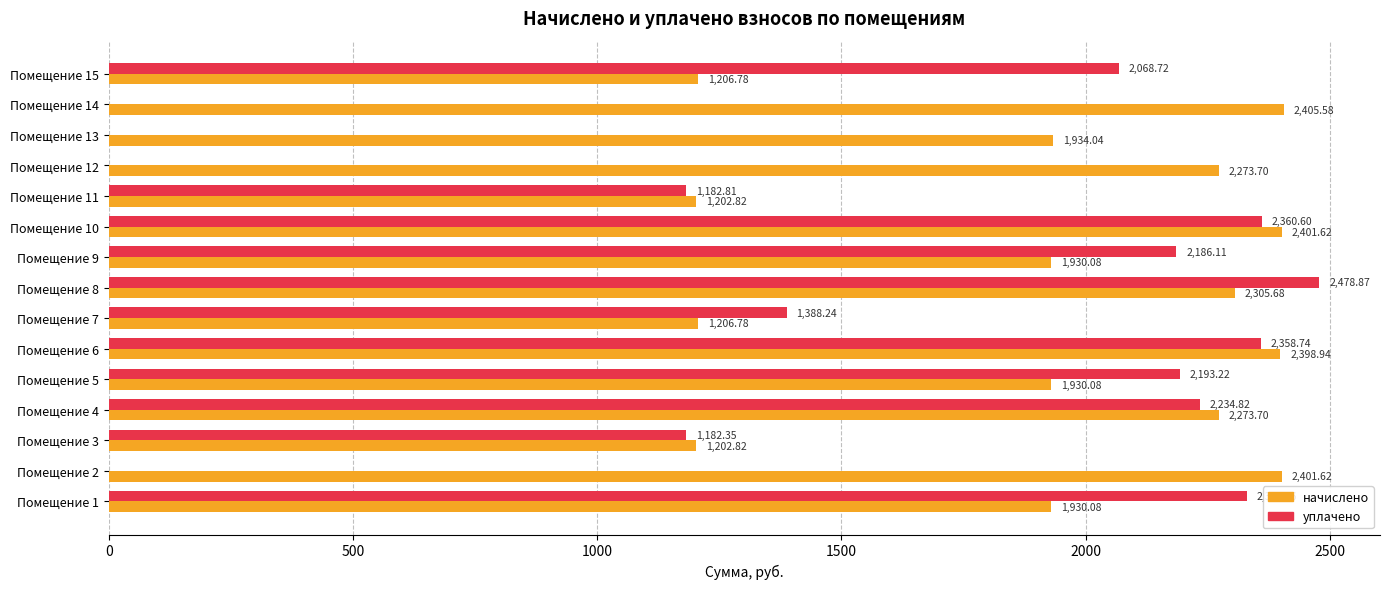

What is the sum of the начислено values at Помещение 13 and Помещение 14?

4339.6